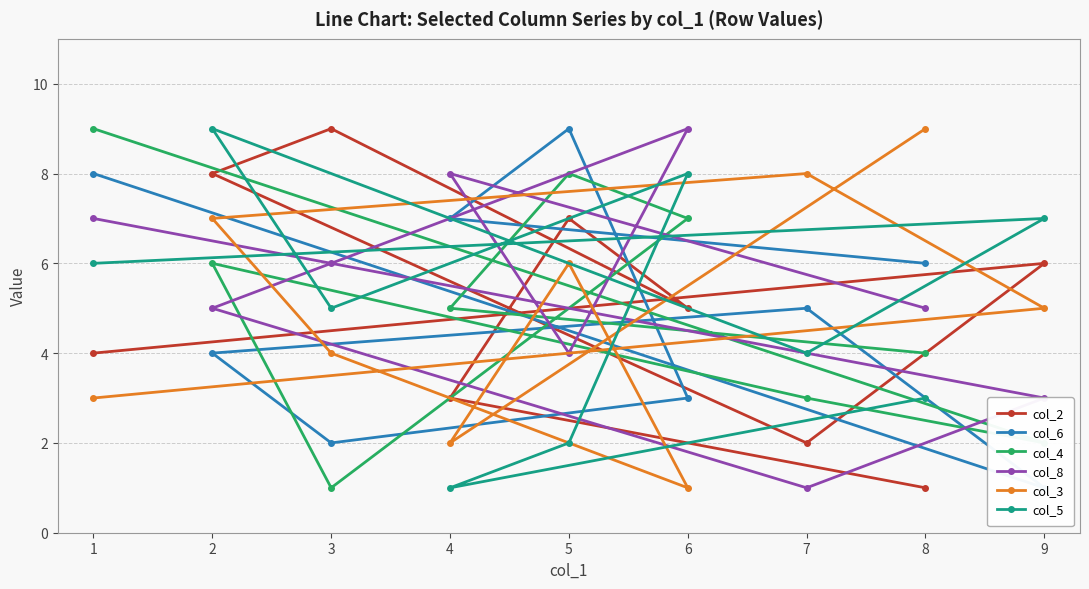

How many values in the col_8 series are below 5?

3